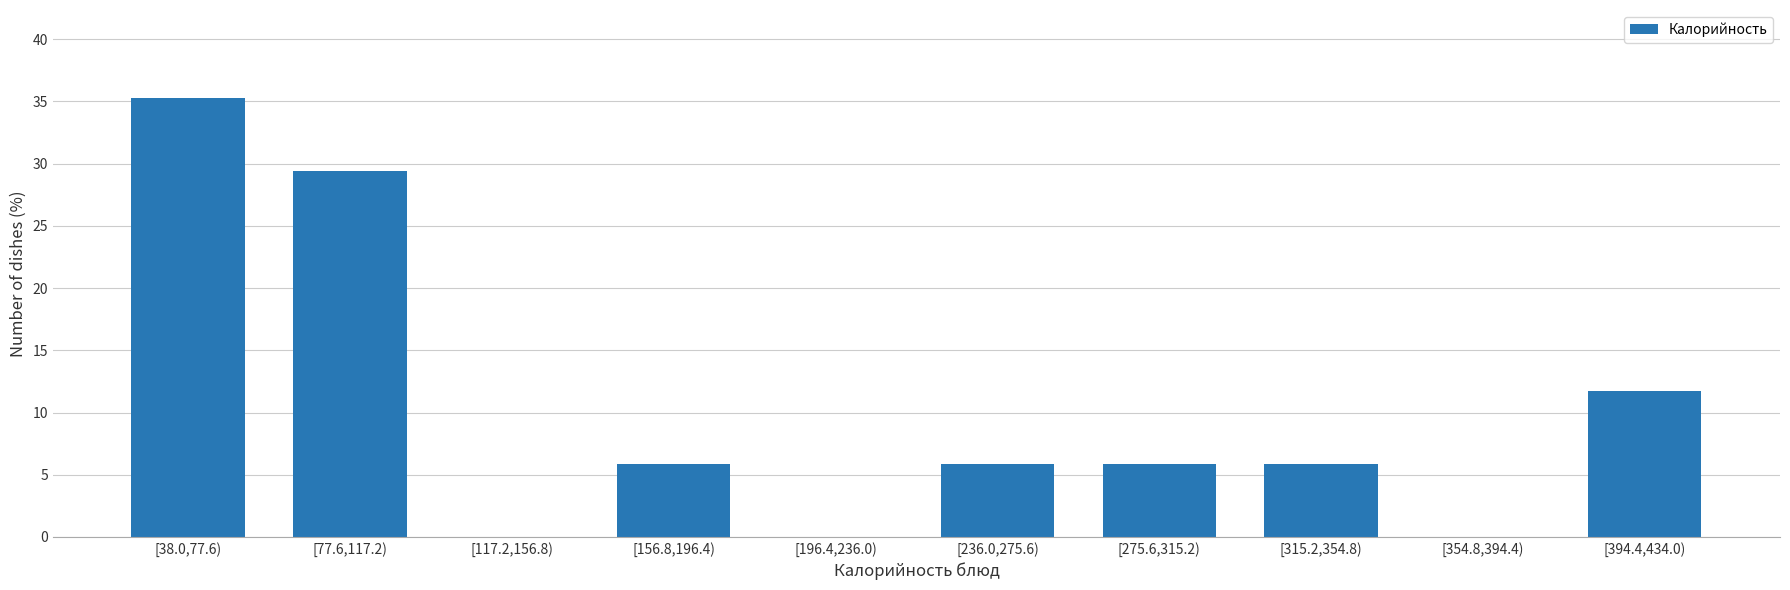

Reading right to left, transcribe all the data shown in this chart.

[394.4,434.0)=11.8	[354.8,394.4)=0.0	[315.2,354.8)=5.9	[275.6,315.2)=5.9	[236.0,275.6)=5.9	[196.4,236.0)=0.0	[156.8,196.4)=5.9	[117.2,156.8)=0.0	[77.6,117.2)=29.4	[38.0,77.6)=35.3